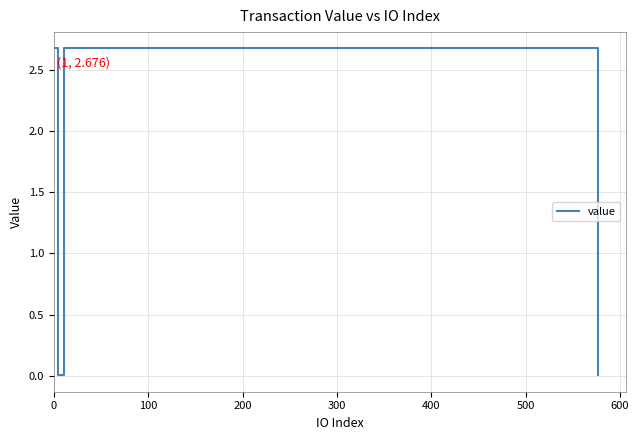

How many interior local peaks (higher than both neighbors) does the data have?

1